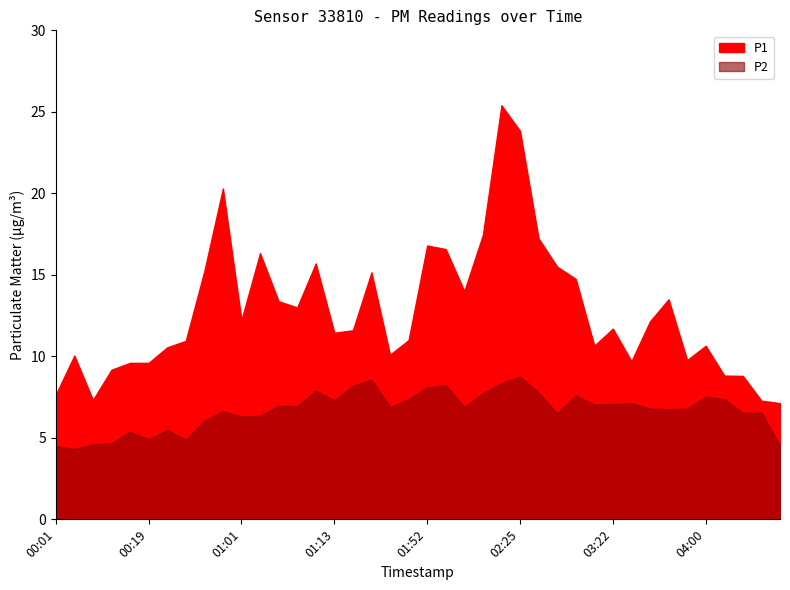

Reading left to right, transcribe all the data shown in this chart.

P1: 00:01=7.7	00:04=10.1	00:12=7.3	00:14=9.2	00:17=9.6	00:19=9.6	00:37=10.6	00:48=10.9	00:51=15.2	00:58=20.3	01:01=12.2	01:03=16.3	01:06=13.4	01:08=13.0	01:11=15.7	01:13=11.4	01:26=11.6	01:29=15.2	01:36=10.1	01:39=11.0	01:52=16.8	01:57=16.6	01:59=14.0	02:20=17.4	02:22=25.4	02:25=23.8	02:27=17.2	02:30=15.5	03:17=14.8	03:19=10.7	03:22=11.7	03:29=9.7	03:34=12.2	03:37=13.5	03:39=9.8	04:00=10.7	04:05=8.8	04:07=8.8	04:10=7.3	04:36=7.1
P2: 00:01=4.5	00:04=4.3	00:12=4.6	00:14=4.7	00:17=5.4	00:19=4.9	00:37=5.5	00:48=4.9	00:51=6.1	00:58=6.6	01:01=6.3	01:03=6.3	01:06=7.0	01:08=7.0	01:11=7.9	01:13=7.3	01:26=8.2	01:29=8.6	01:36=6.9	01:39=7.4	01:52=8.1	01:57=8.2	01:59=6.9	02:20=7.8	02:22=8.3	02:25=8.8	02:27=7.8	02:30=6.5	03:17=7.6	03:19=7.0	03:22=7.1	03:29=7.1	03:34=6.8	03:37=6.8	03:39=6.8	04:00=7.5	04:05=7.4	04:07=6.5	04:10=6.6	04:36=4.5